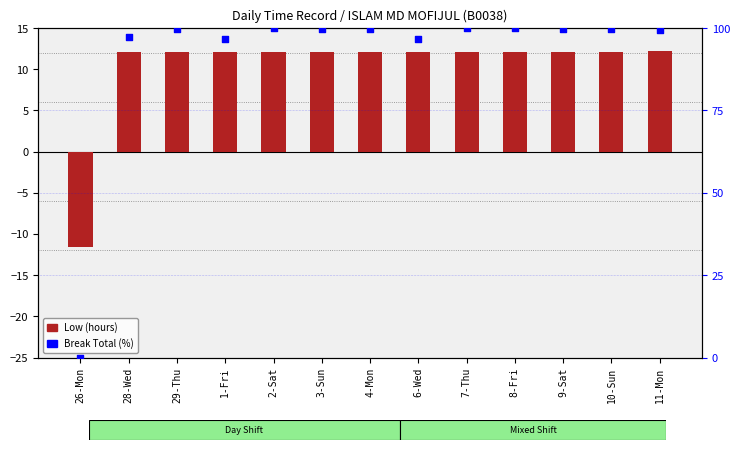

Which series has the largest Y range (max minus min)?

Break Total (%)